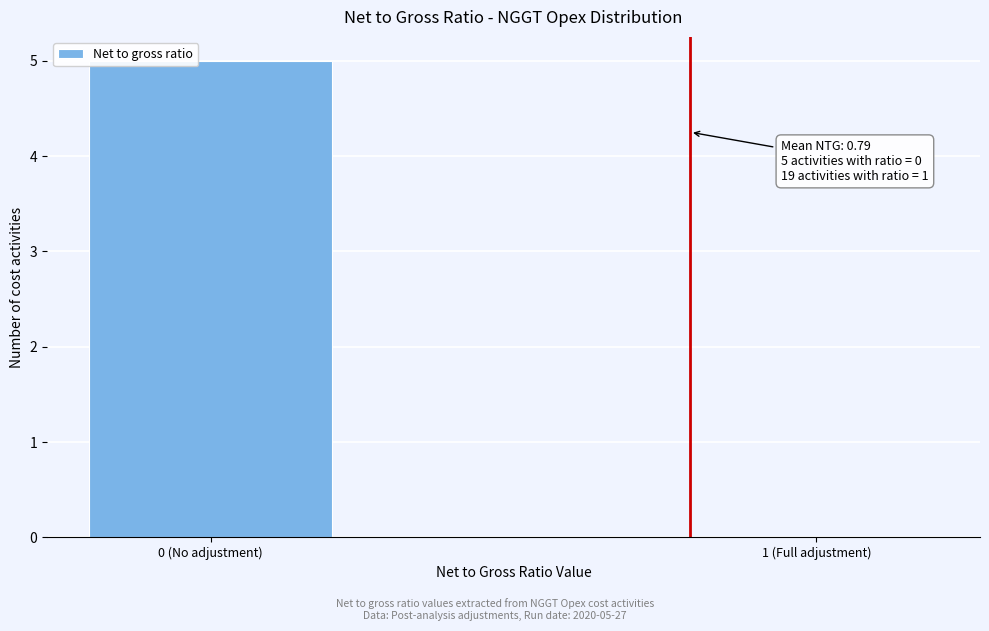

Reading right to left, extract all data points from this chart.

1 (Full adjustment)=0	0 (No adjustment)=5